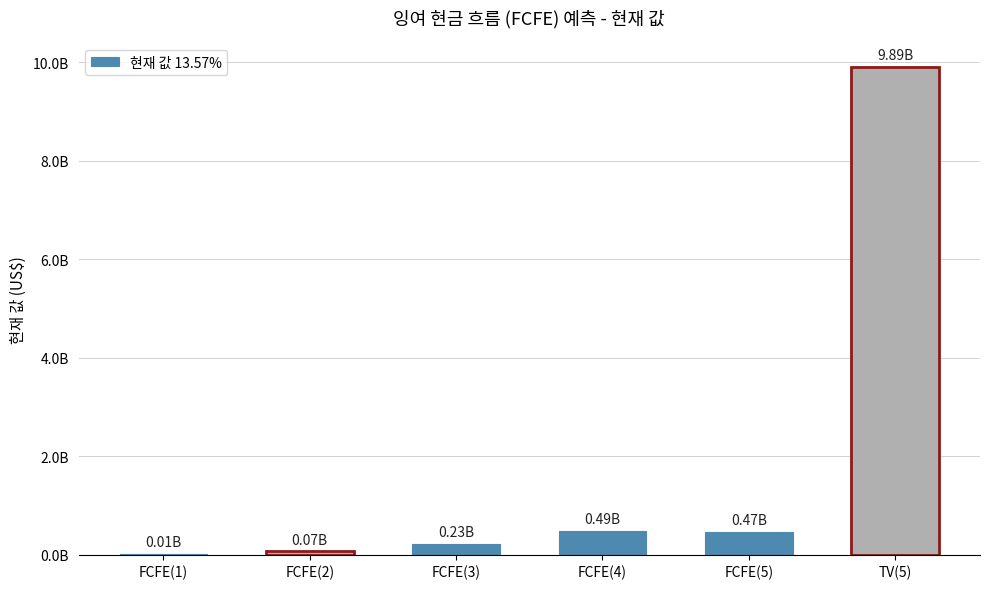

What is the sum of all values?

11158148422